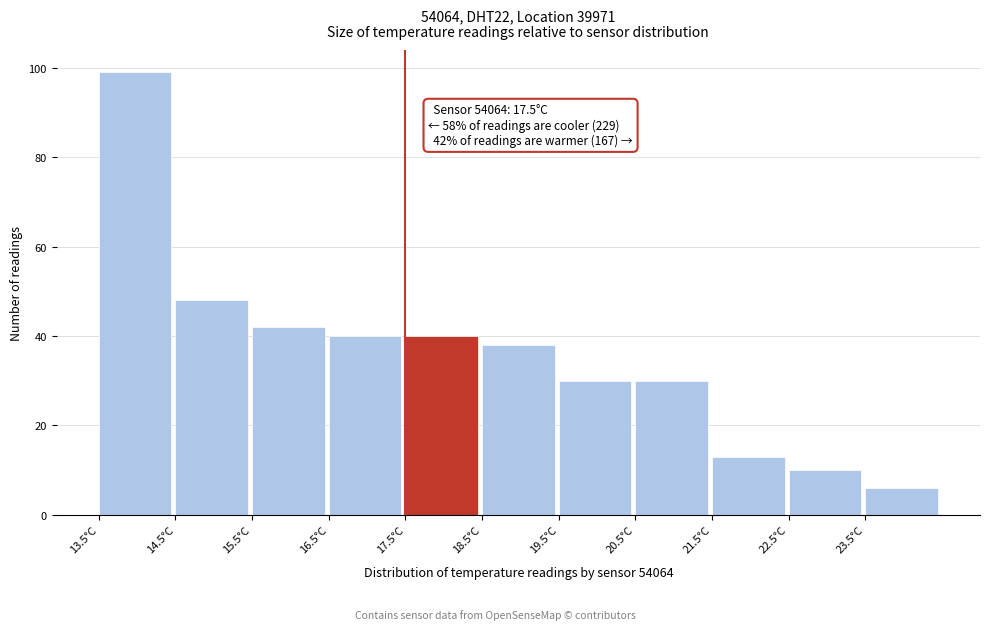

Which range on the x-axis has the tallest bar?

13.5 to 14.5